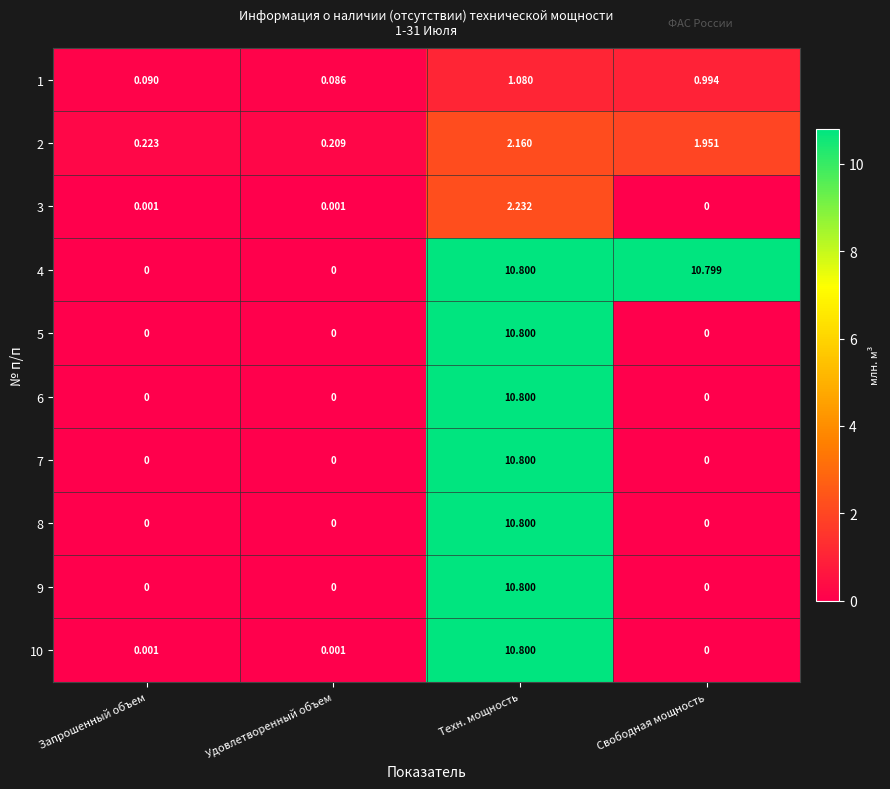

At which label is 2 closest to 1?

Запрошенный объем